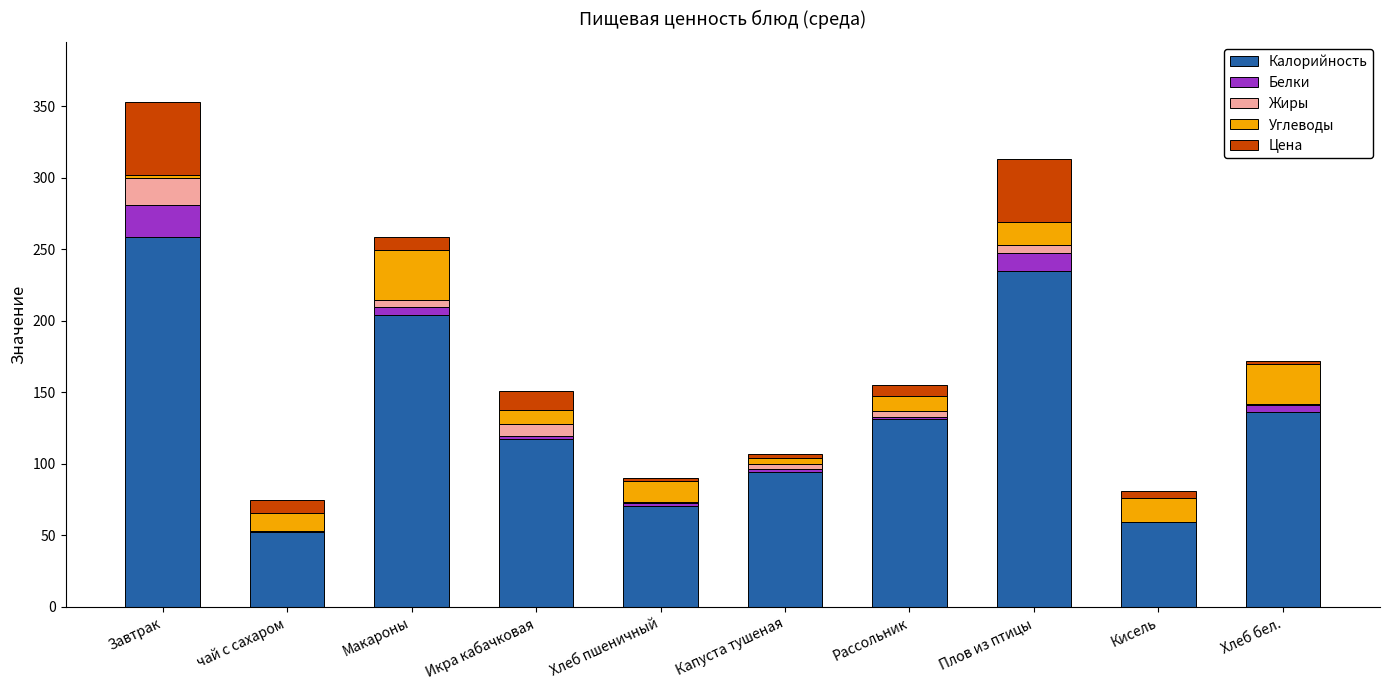

What is the maximum value for Калорийность?

258.7